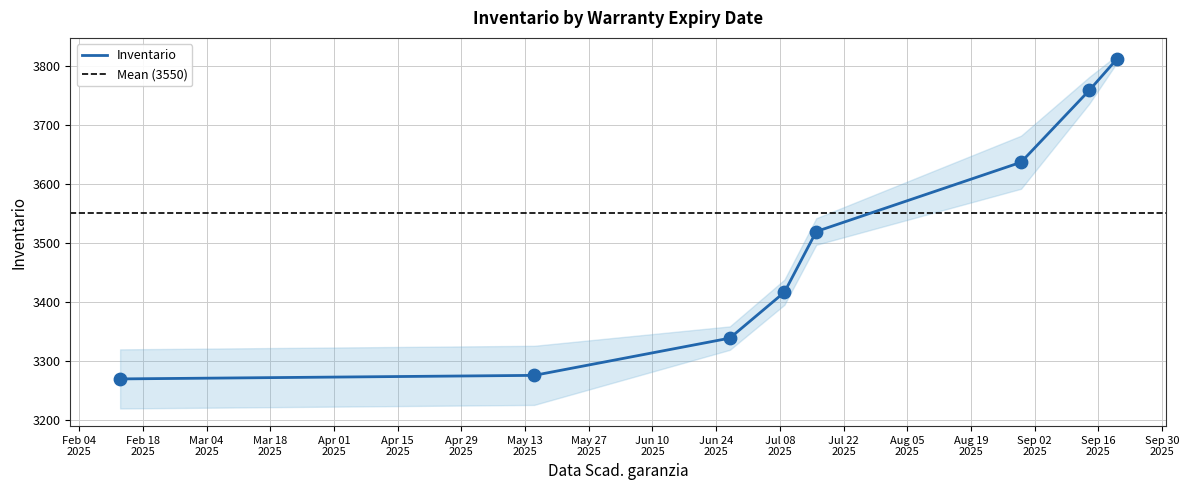

What is the highest value of the Inventario series?

3810.5